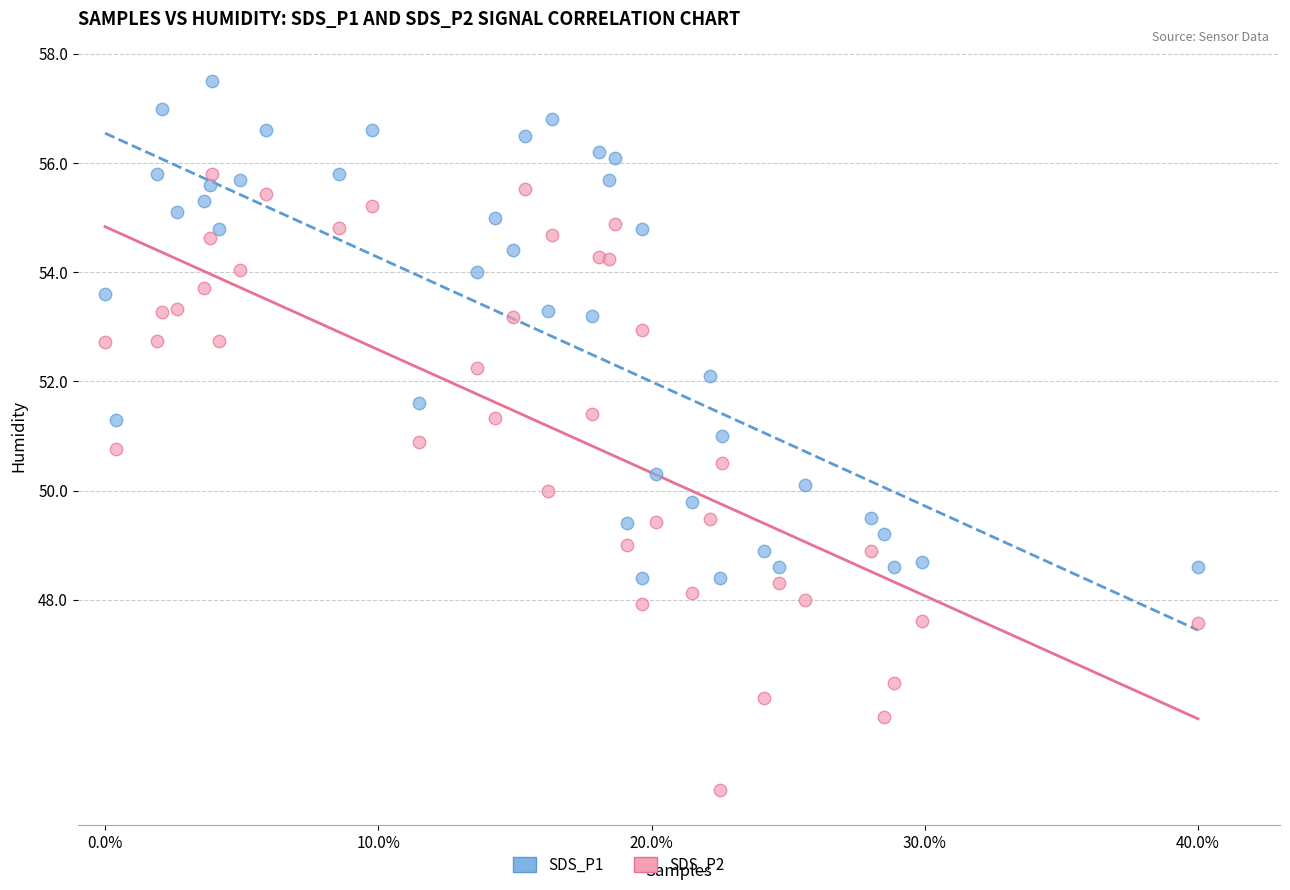

Which series reaches the minimum Y coordinate?

SDS_P2